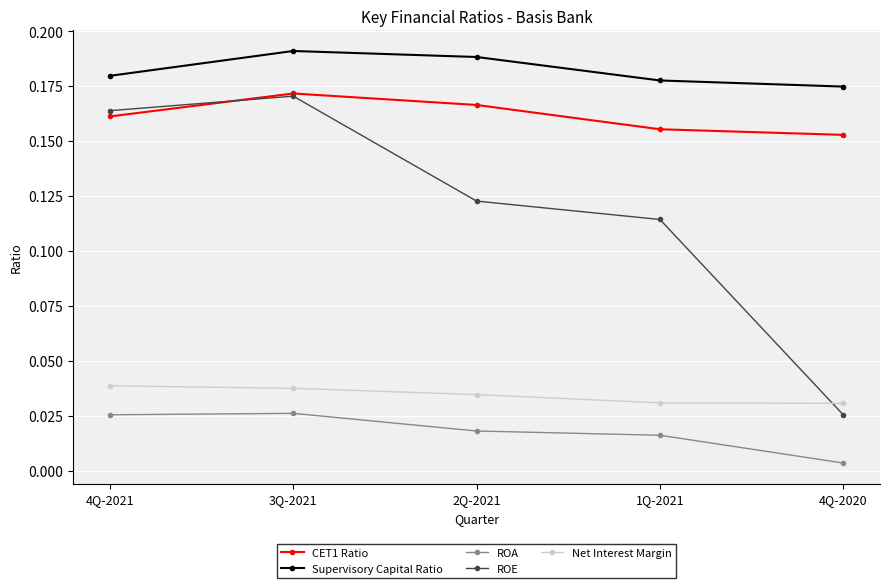

Which series changed the most between 4Q-2021 and 1Q-2021?

ROE